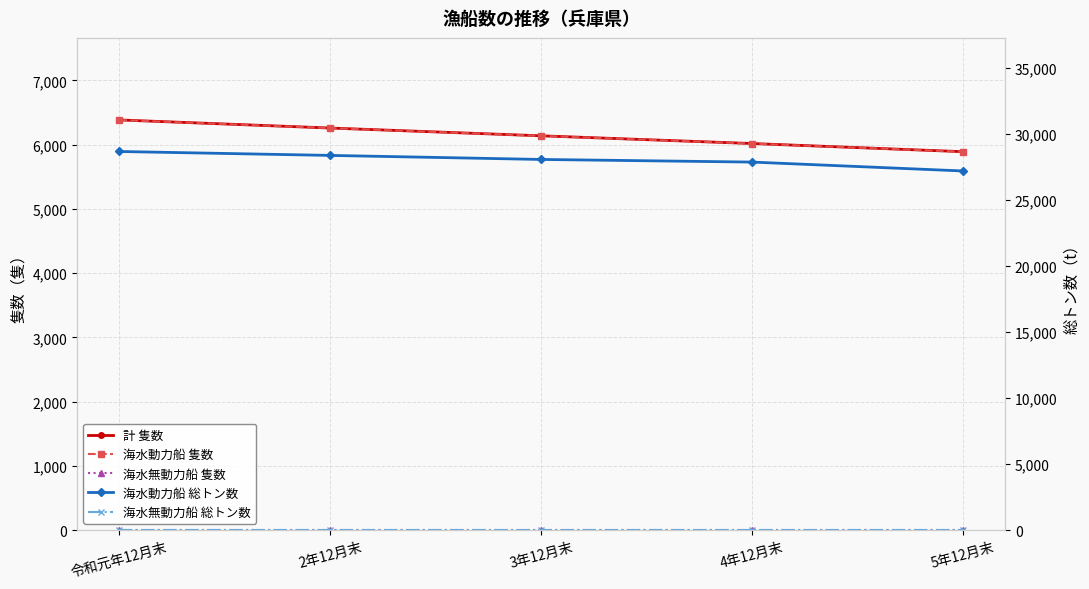

True or false: 海水無動力船 隻数 and 海水動力船 総トン数 cross at least once.

False